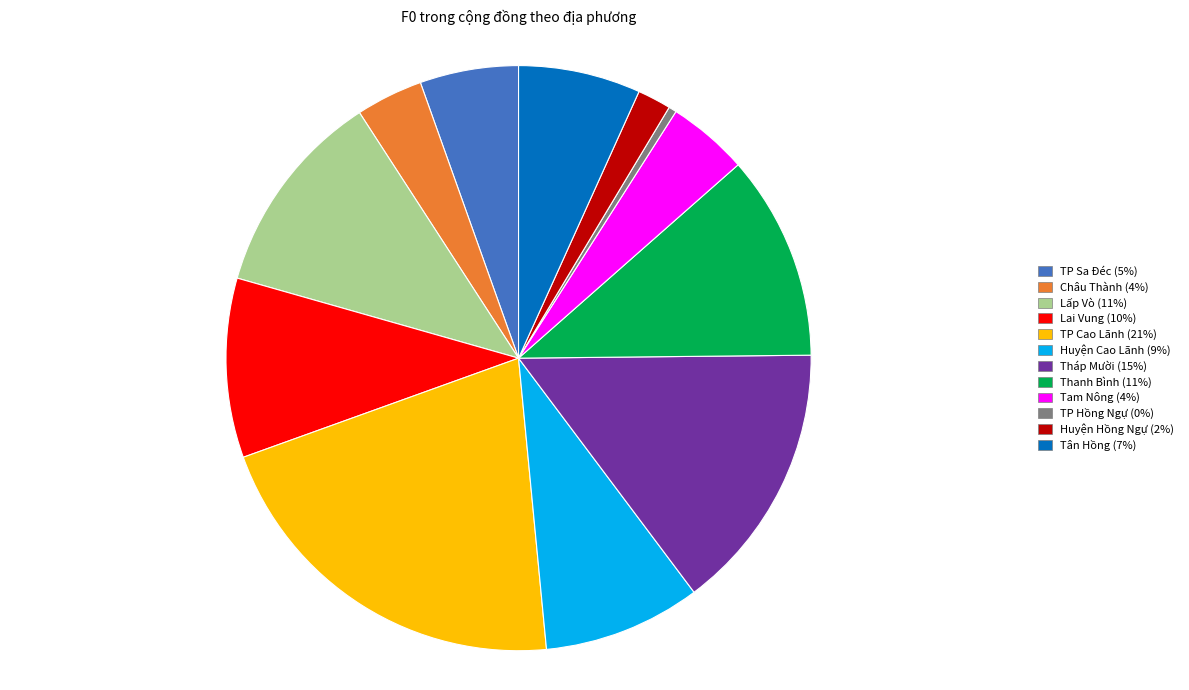

Is it true that TP Hồng Ngự (0%) is 0% of the pie?

True